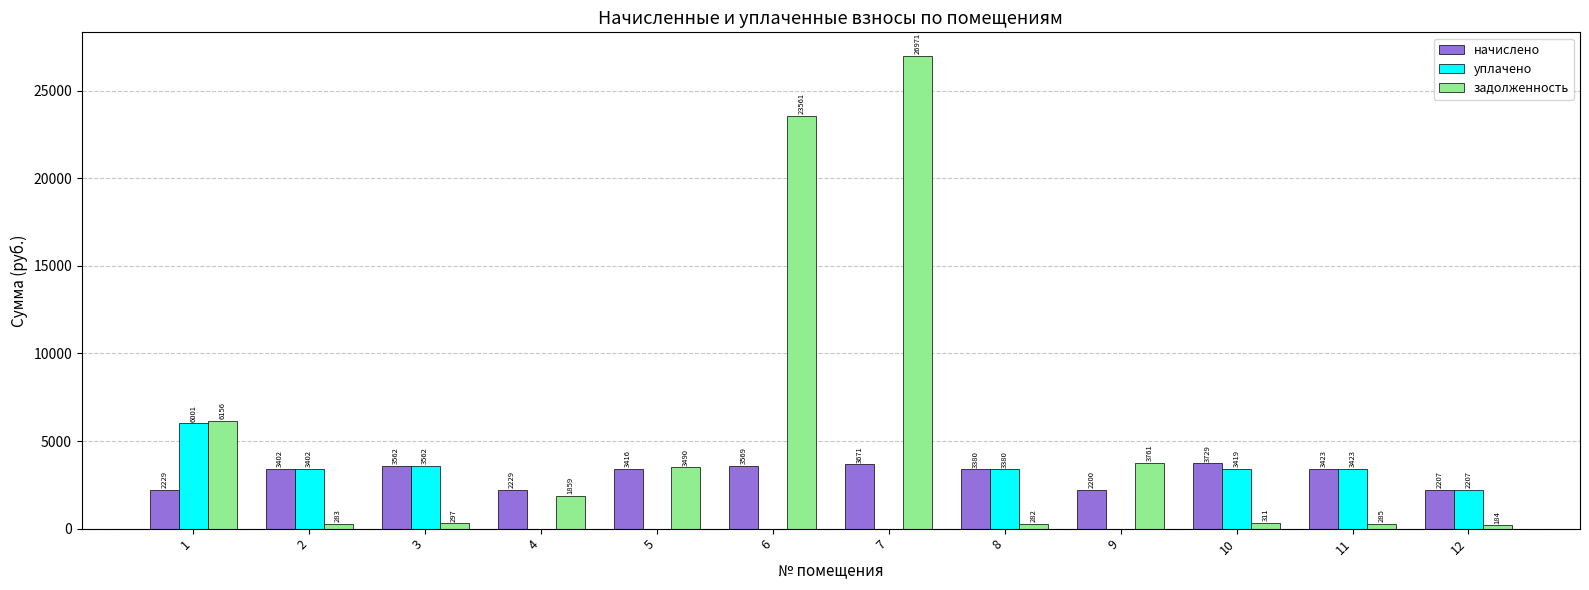

Between 2 and 4, which series saw the biggest shift?

уплачено